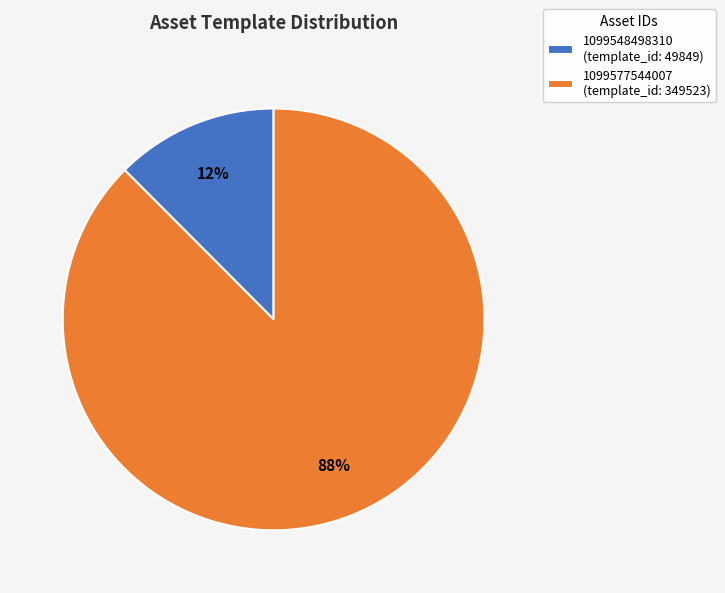

Rank the categories by value from lowest to highest.

1099548498310, 1099577544007